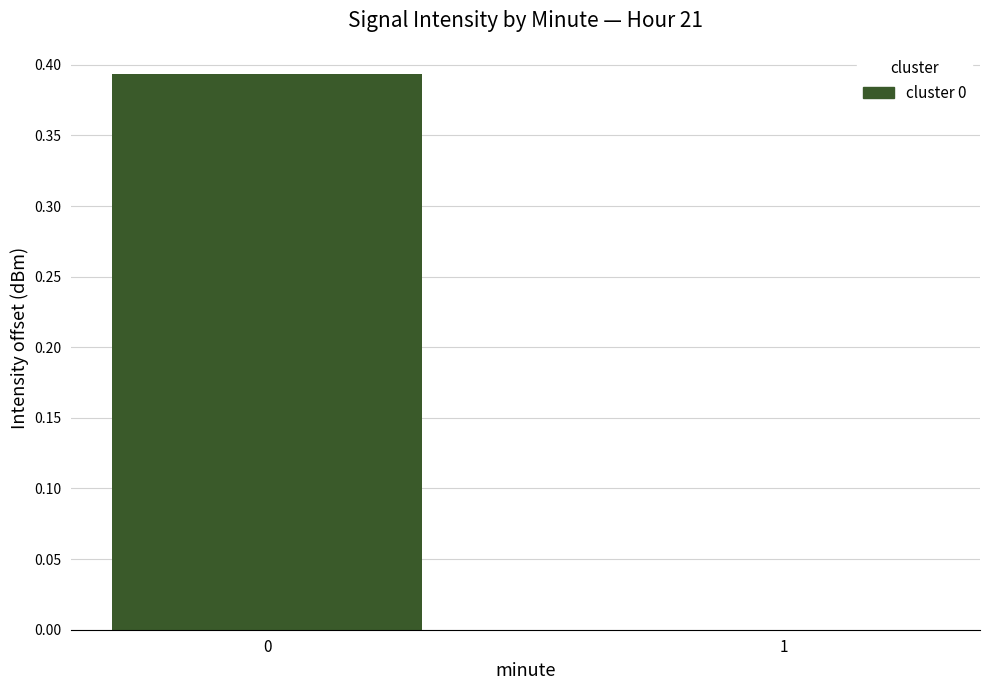

The value at 1 is 0.0. True or false?

True